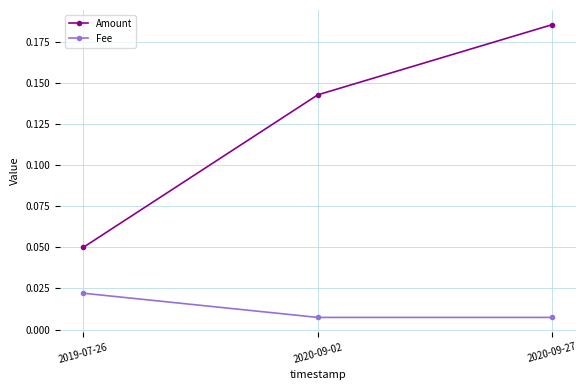

What position from the left is 2020-09-27?

3